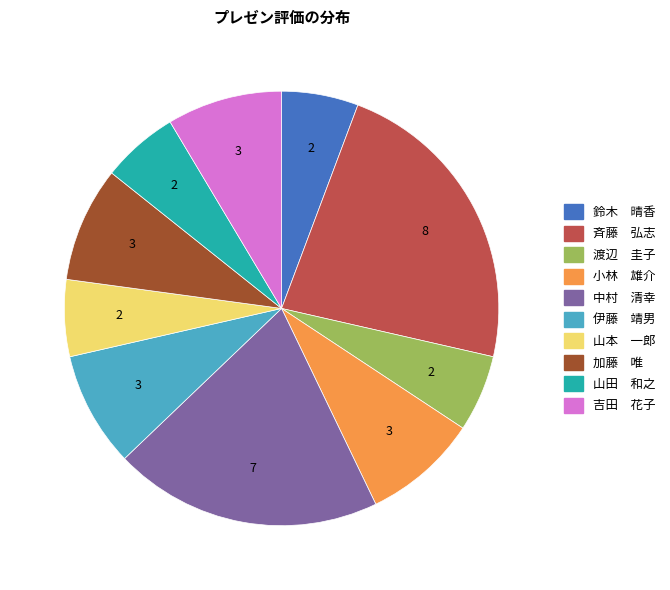

Combined, do 小林 雄介 and 鈴木 晴香 account for over 50%?

No